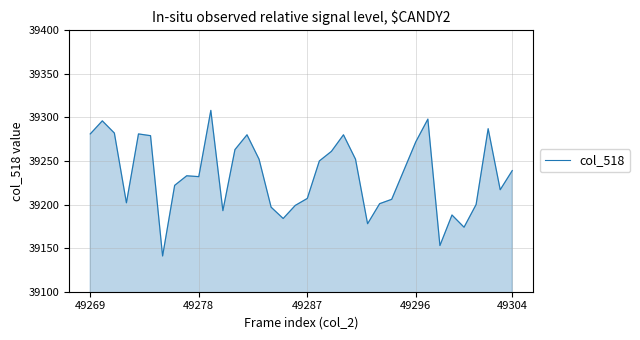

What is the difference between the maximum and minimum values?

167